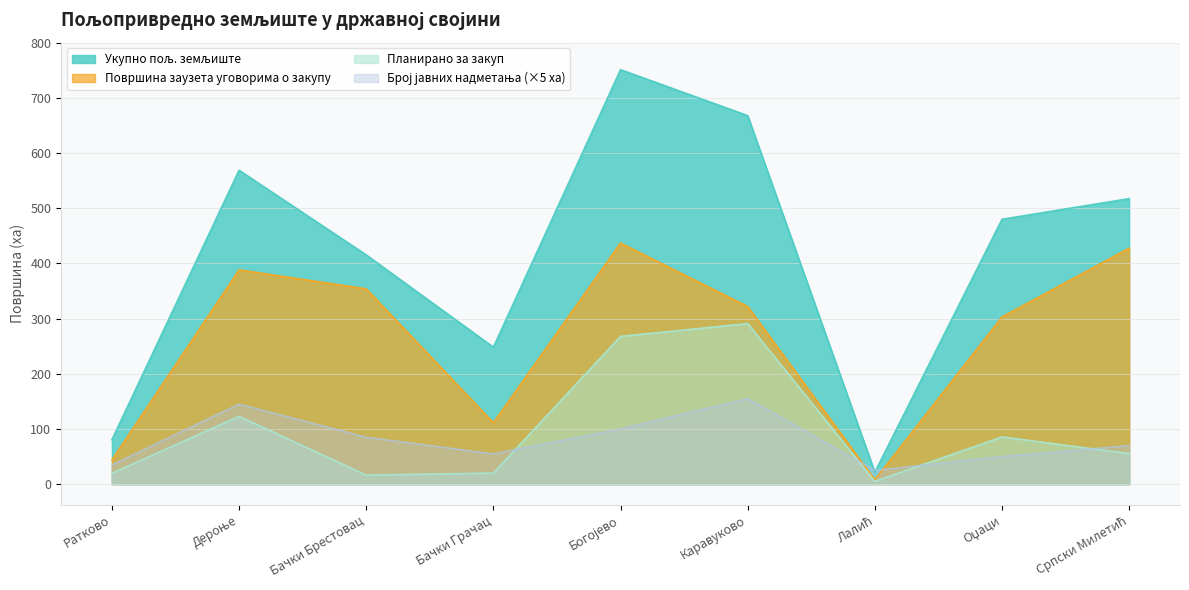

List the labels in order of Планирано за закуп value, largest first.

Каравуково, Богојево, Дероње, Оџаци, Српски Милетић, Бачки Грачац, Ратково, Бачки Брестовац, Лалић